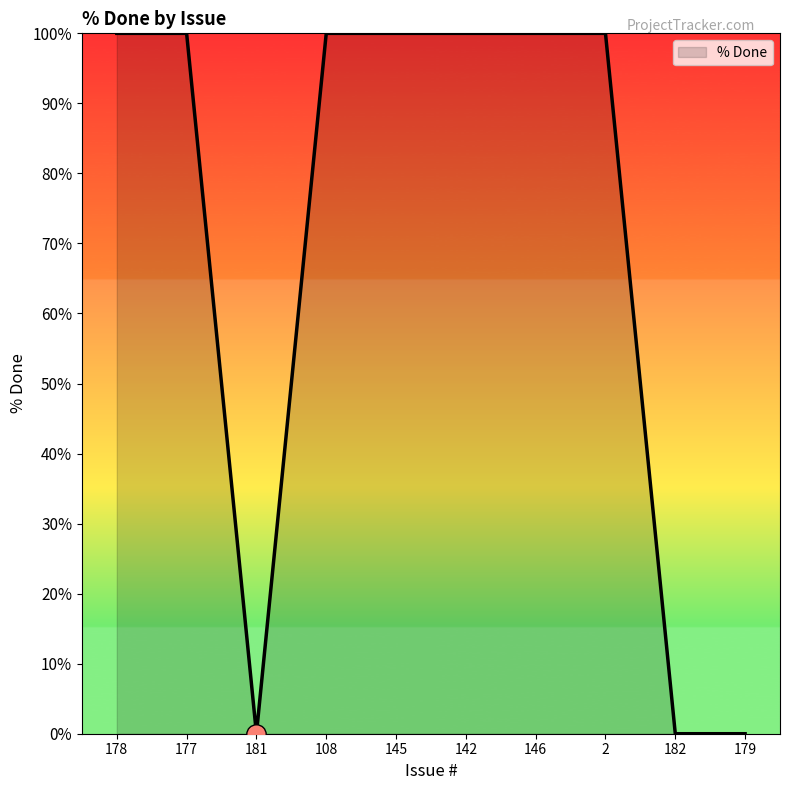

How many values are between 0 and 100?

10